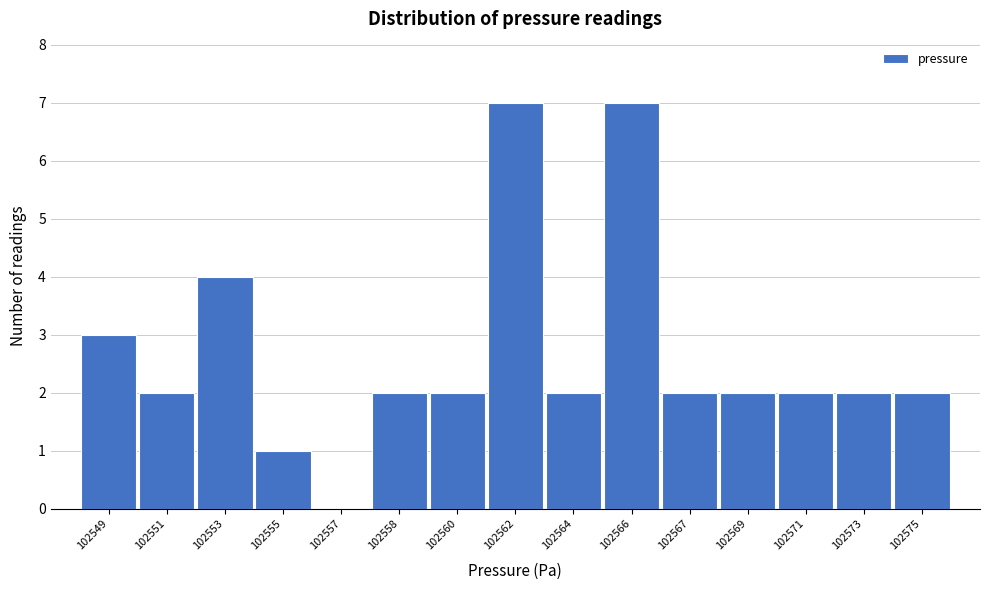

Reading left to right, list all the values displayed in this chart.

102549=3	102551=2	102553=4	102555=1	102557=0	102558=2	102560=2	102562=7	102564=2	102566=7	102567=2	102569=2	102571=2	102573=2	102575=2